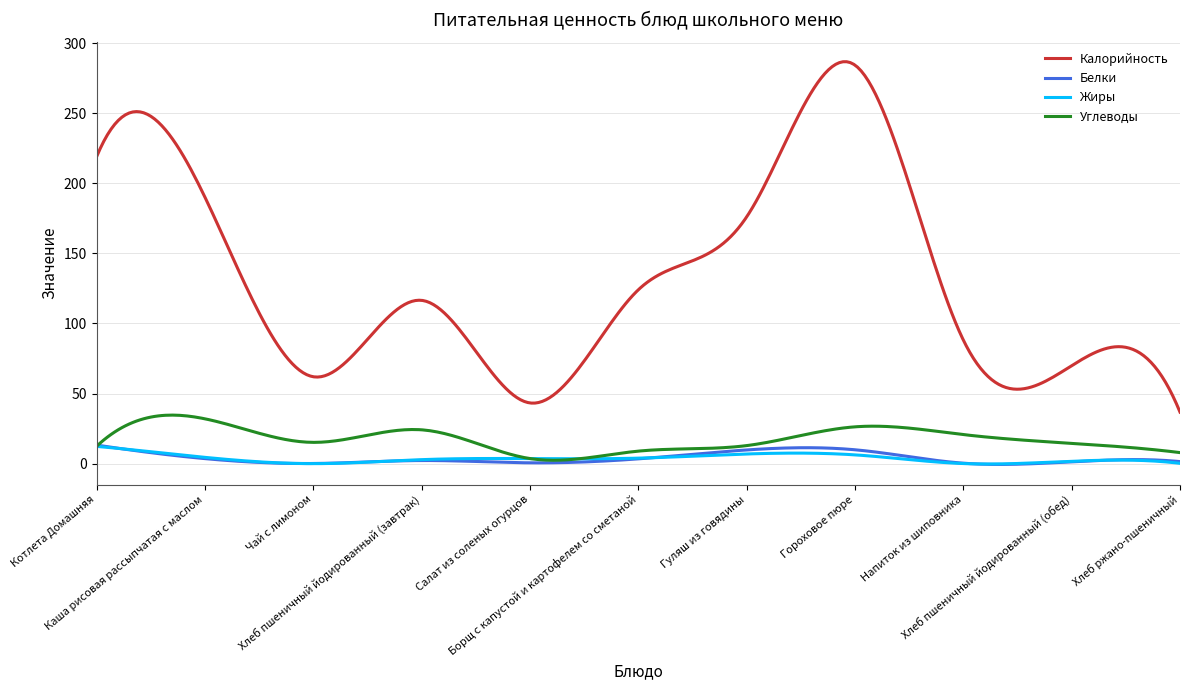

How many lines are shown in the chart?

4